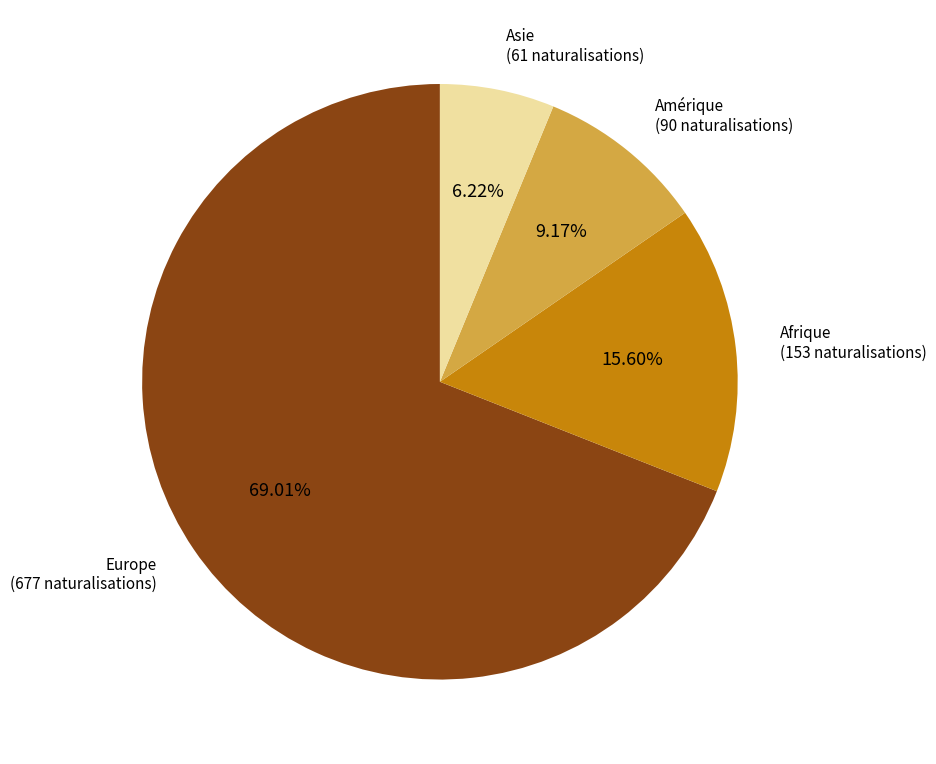

Does any single category account for the majority?

Yes